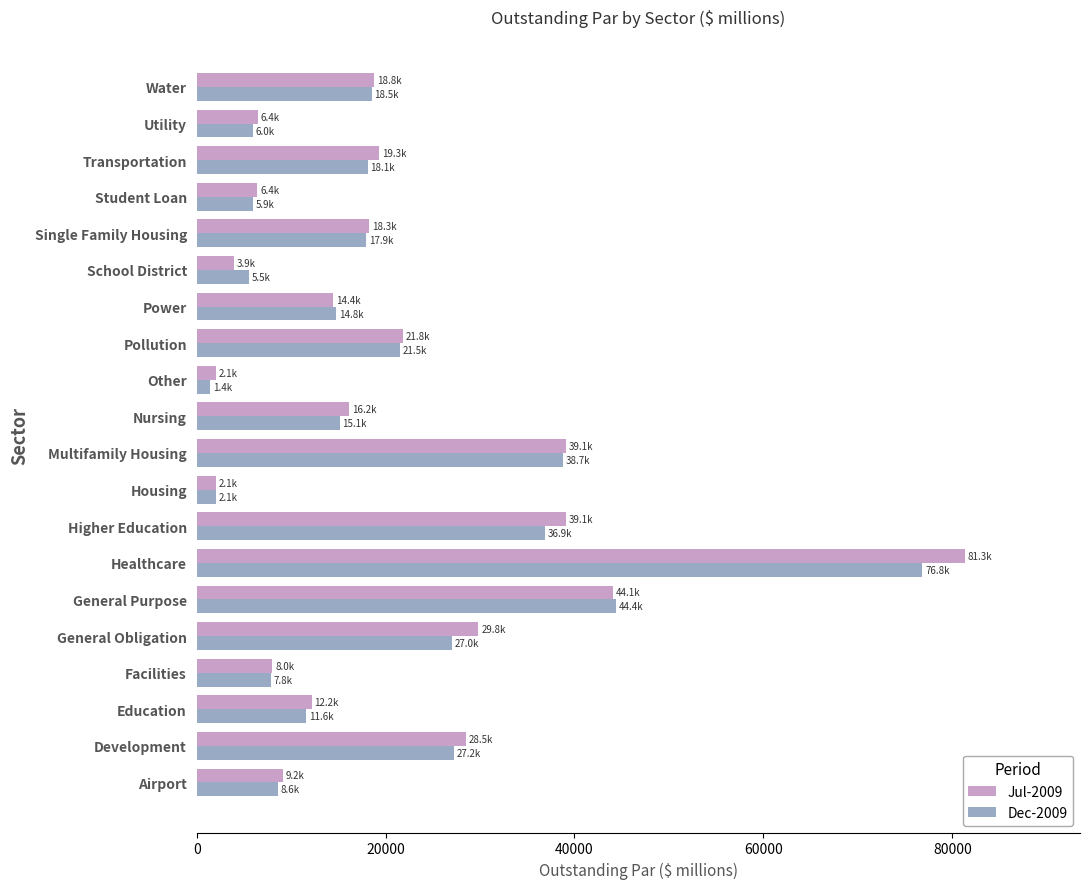

The Dec-2009 series shows 27043.4 at General Obligation. True or false?

True